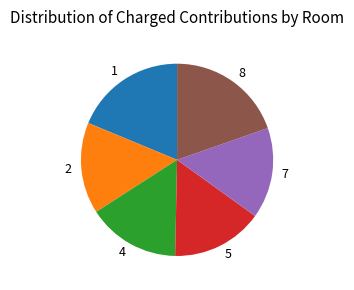

Is the sum of 1 and 7 greater than half?

No